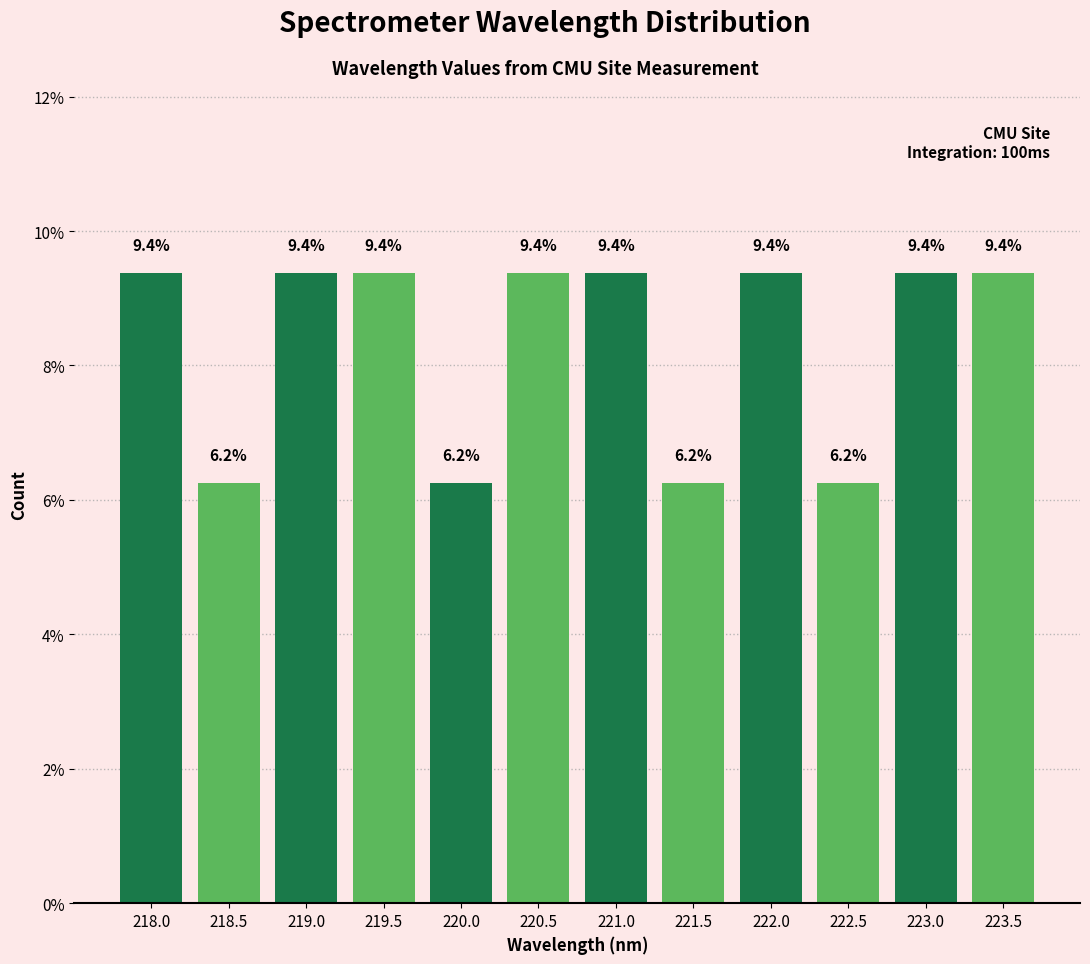

What is the maximum value shown in the chart?

9.4